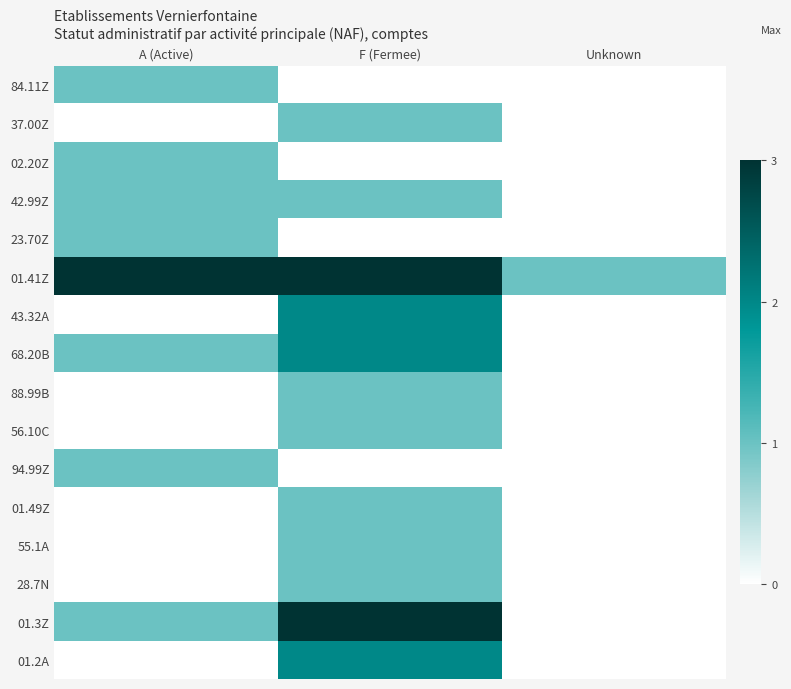

At how many categories does at least one series exceed 1?

2